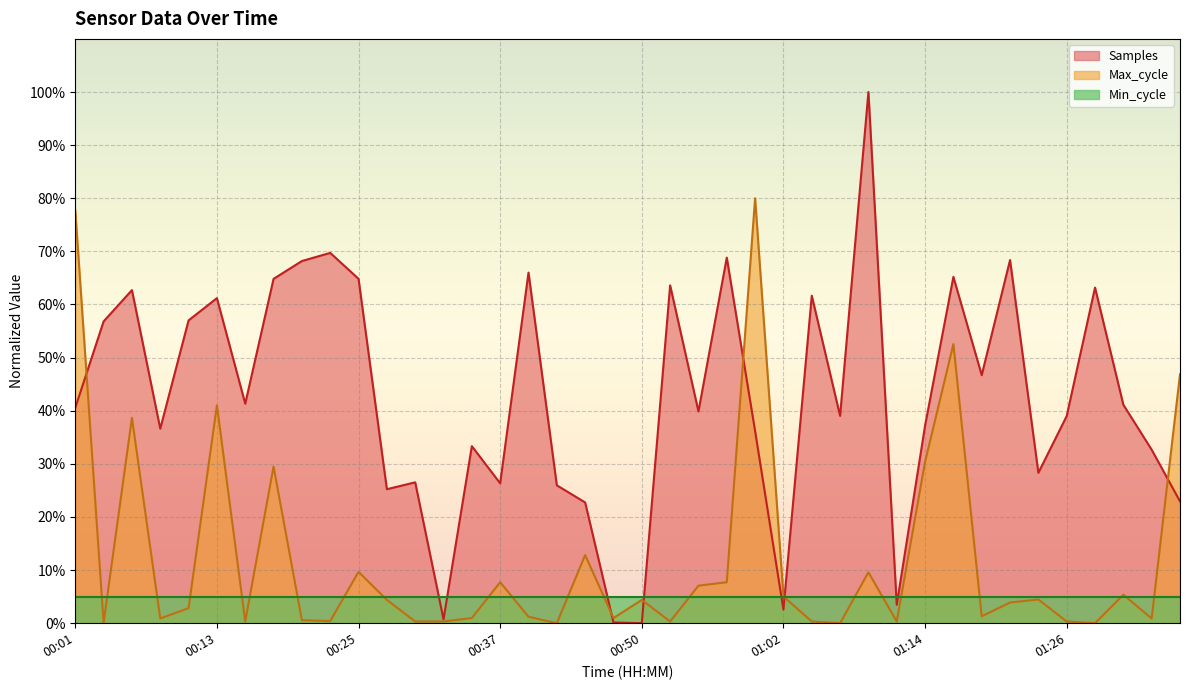

Rank the series by their average value, from highest to lowest.

Samples, Max_cycle, Min_cycle